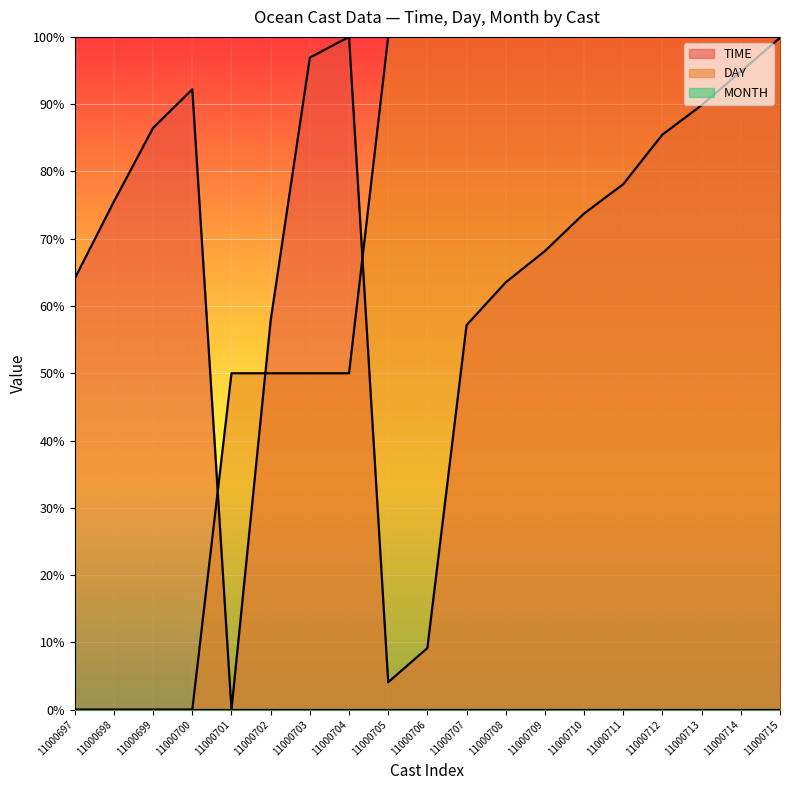

Is it true that TIME equals 115.7 at 11000711?

False